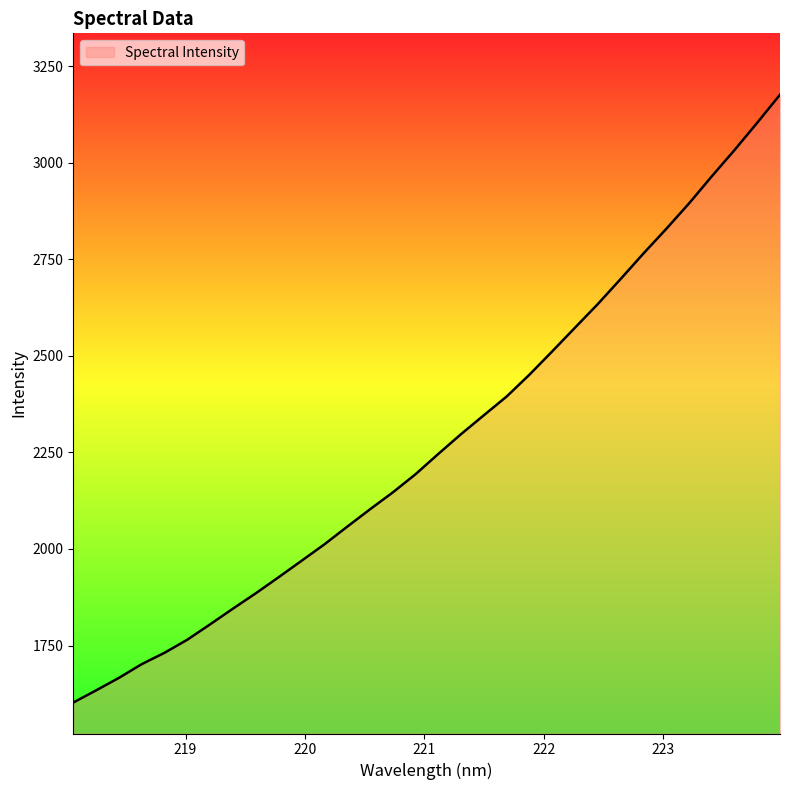

What is the smallest value displayed?

1602.5